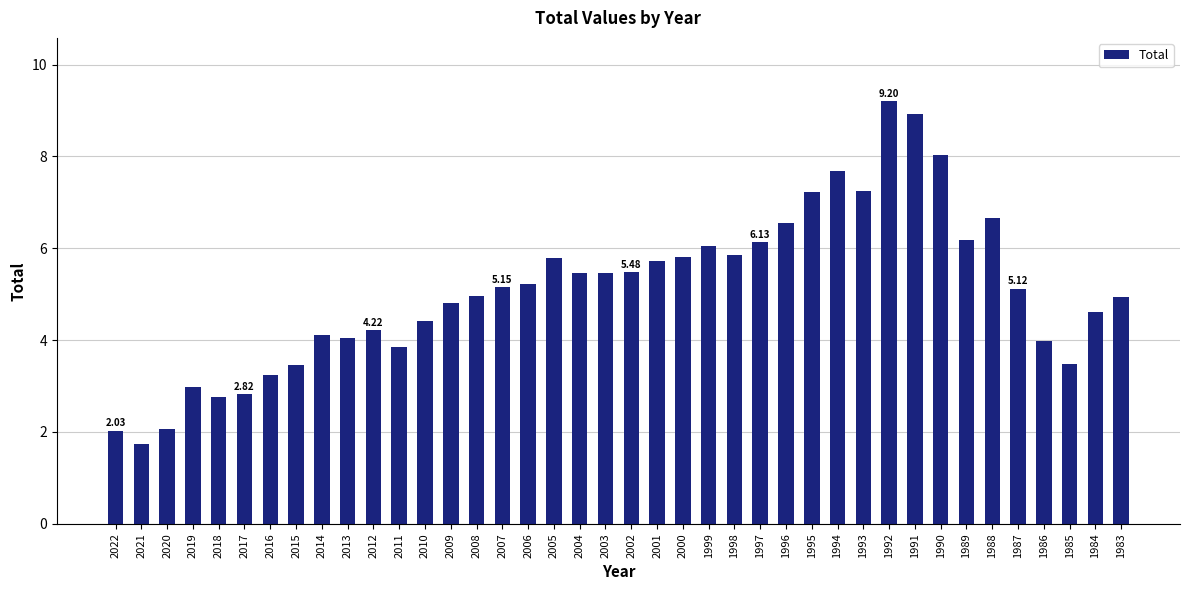

What is the difference between the second highest and minimum values?

7.2